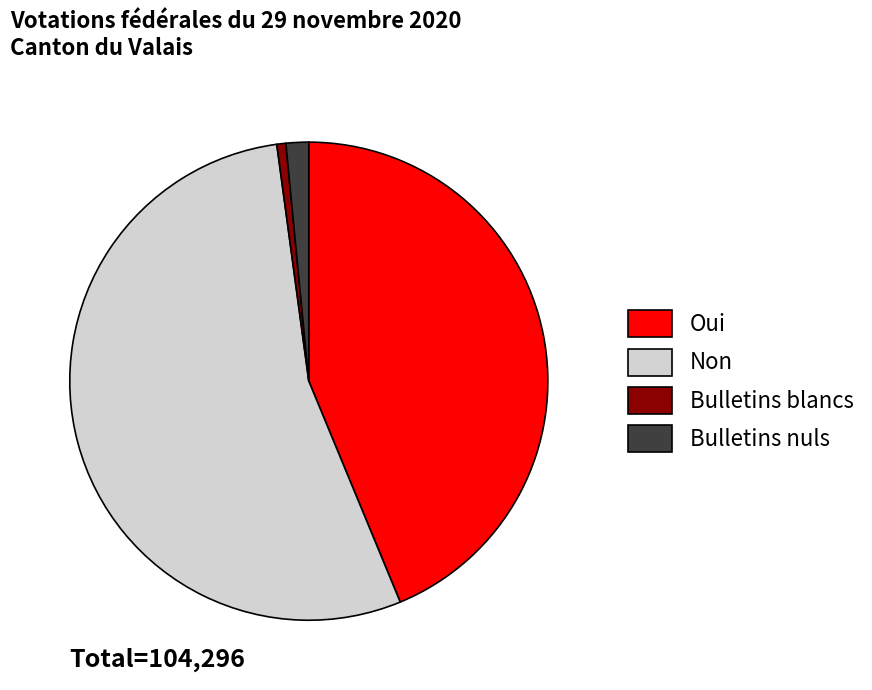

Is it true that Non is 45% of the pie?

False